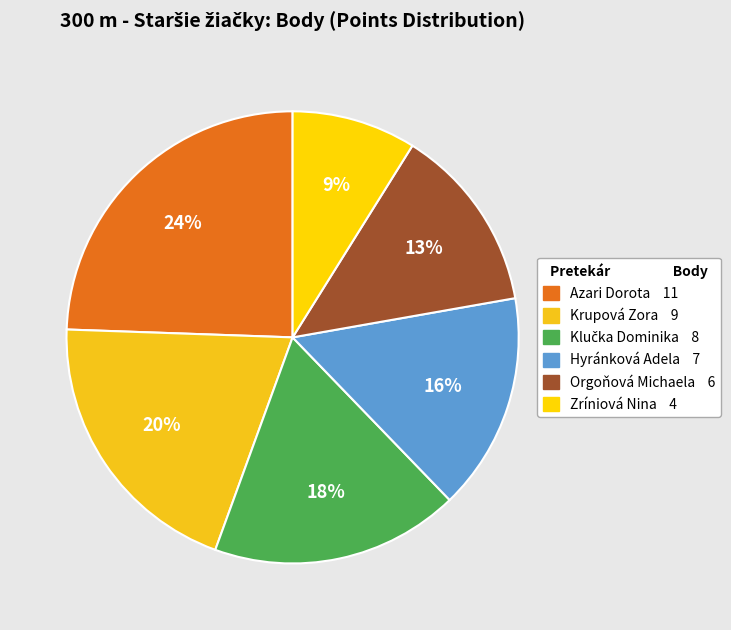

Do Hyránková Adela and Zríniová Nina together represent more than half of the pie?

No